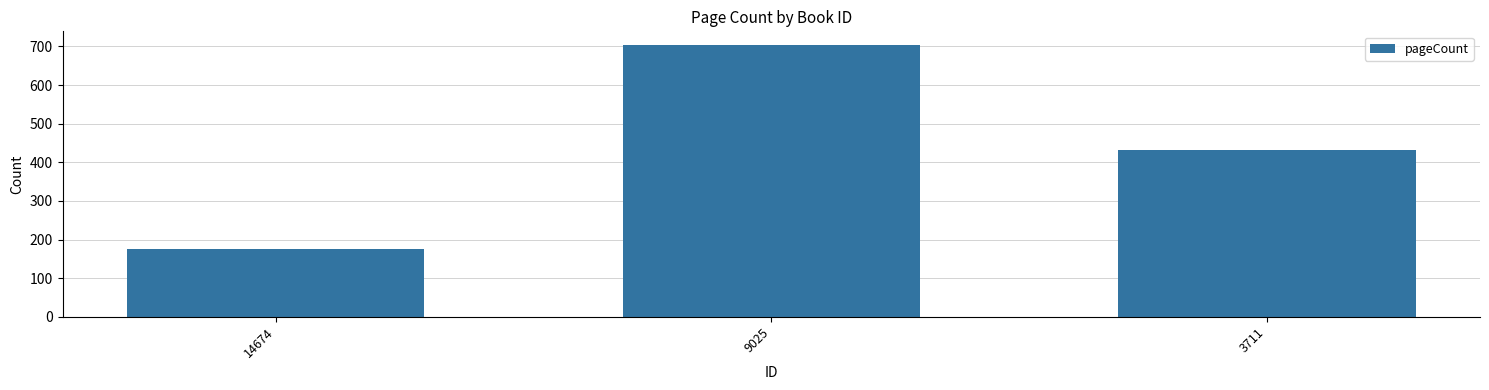

Are the bars horizontal?

No